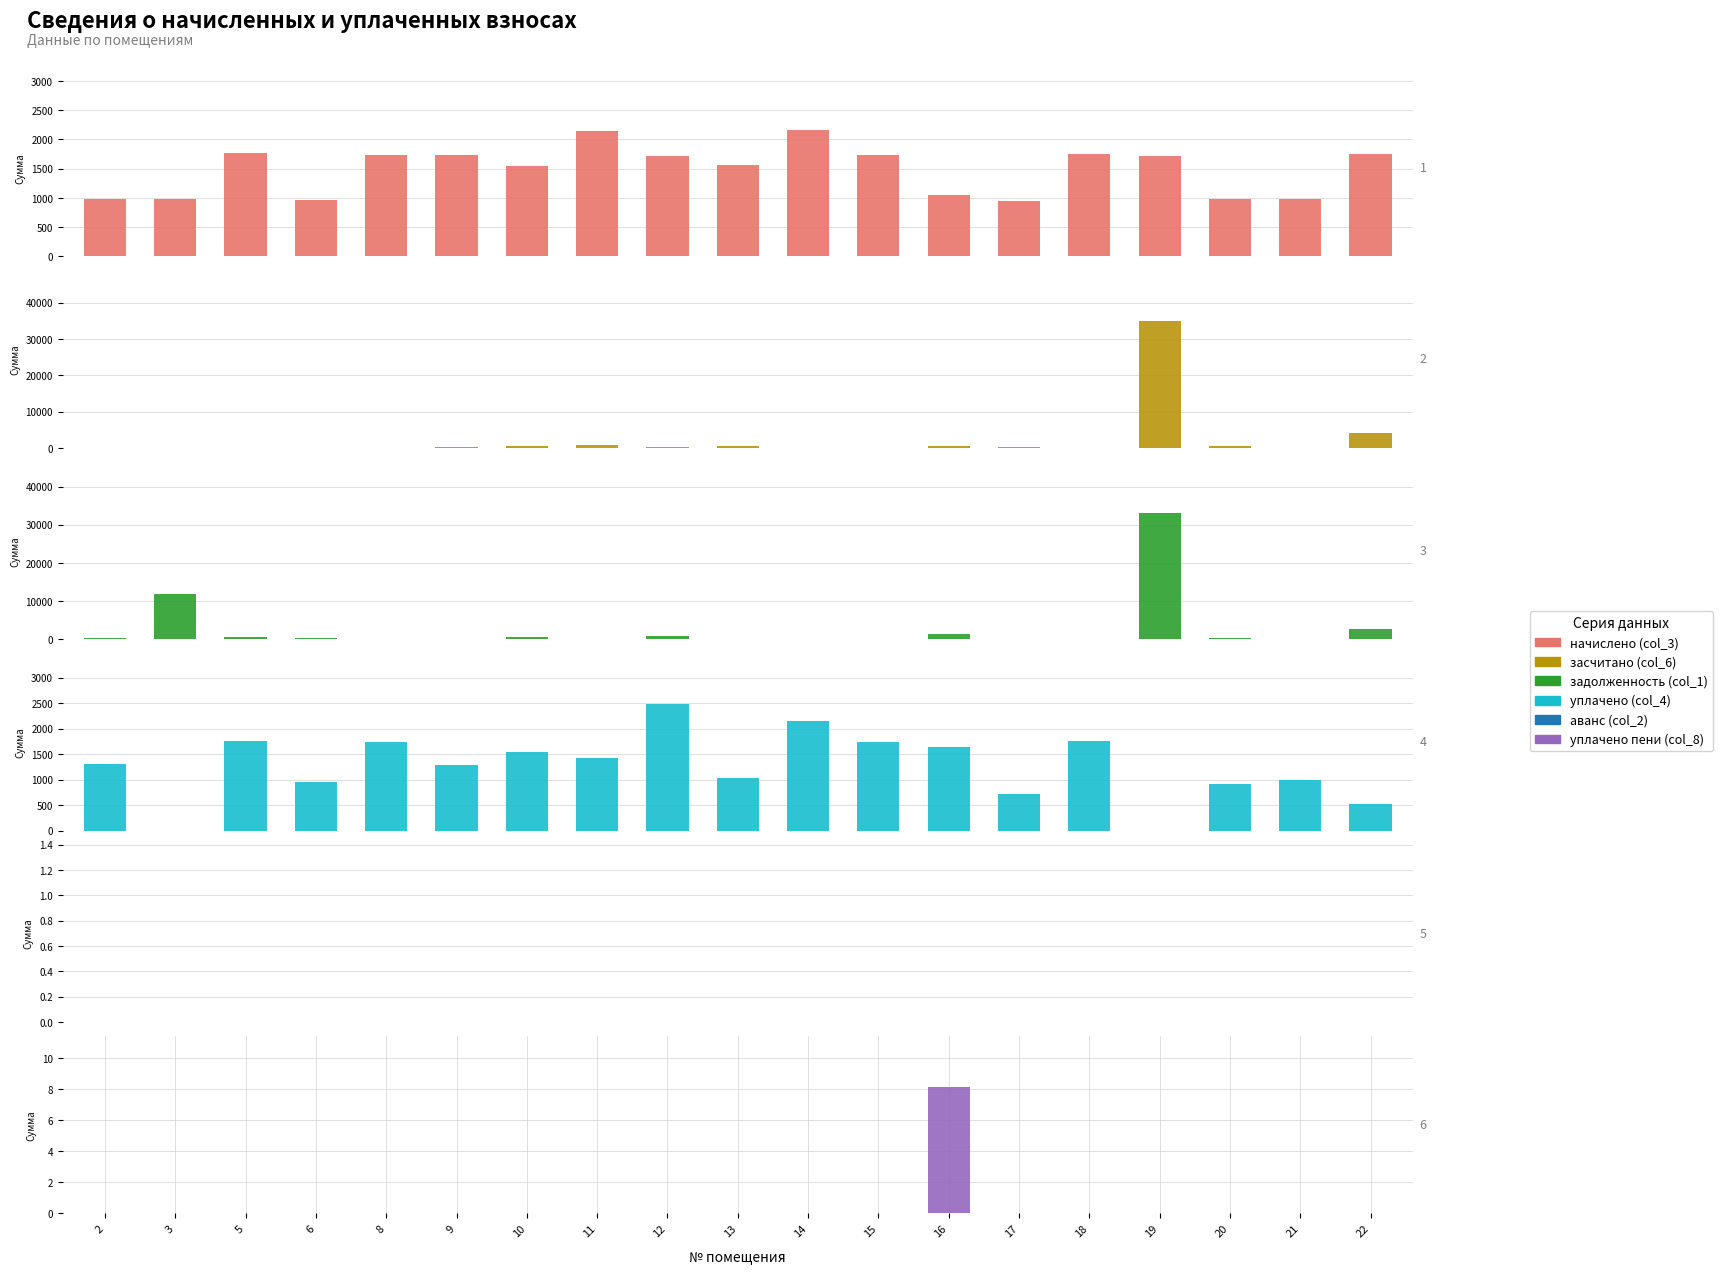

At 21, list the series in order from smallest to largest.

засчитано (col_6), задолженность (col_1), аванс (col_2), уплачено пени (col_8), начислено (col_3), уплачено (col_4)